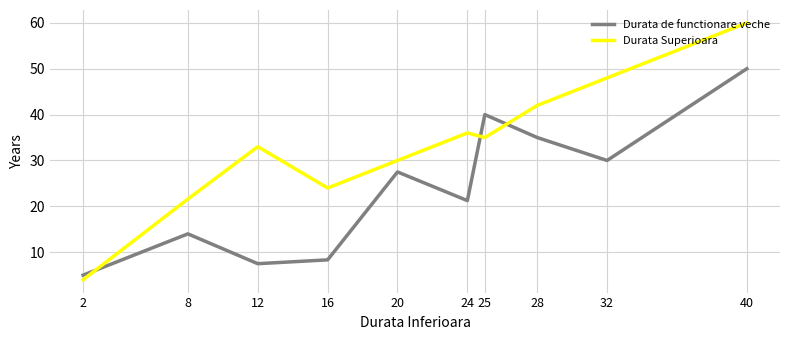

Between 12 and 20, which series saw the biggest shift?

Durata de functionare veche